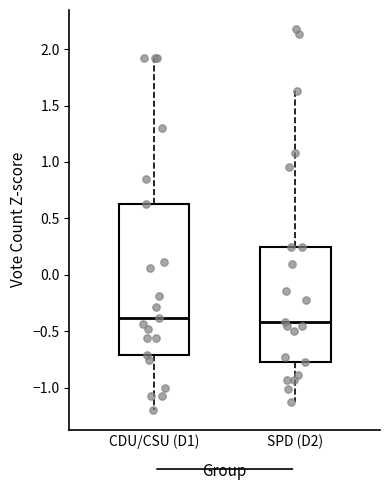

Where is the upper edge of the box for CDU/CSU (D1) on the y-axis? The values are not printed on the chart, so give them approximately, as read against the axis.

0.65